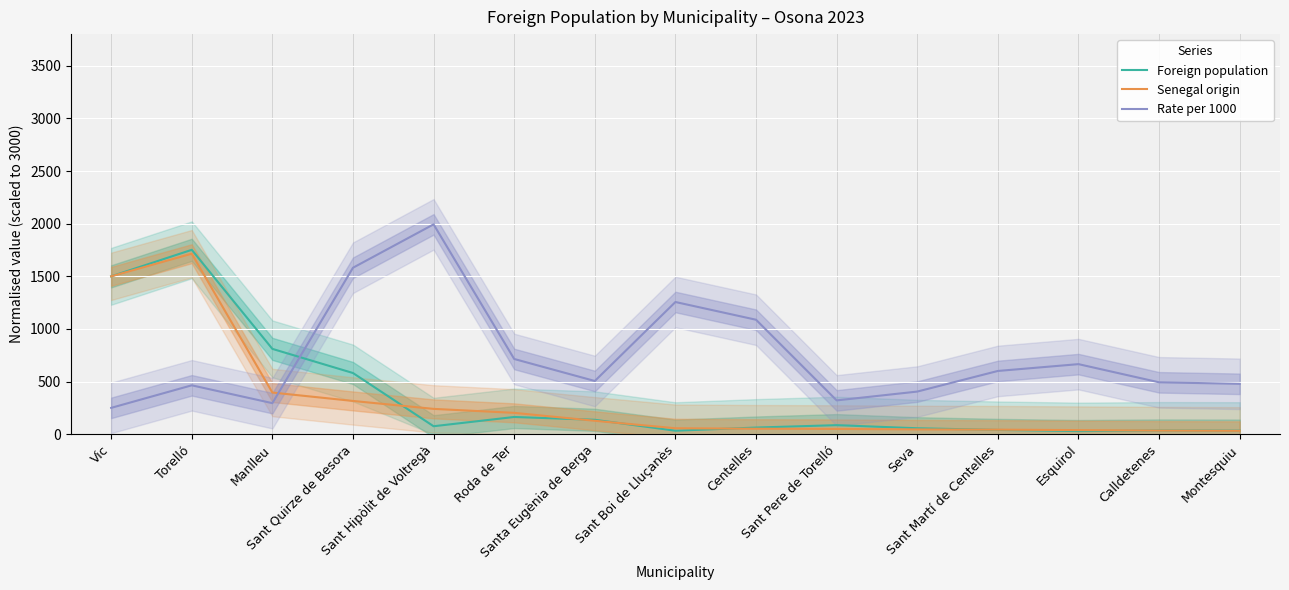

Count the number of data series in this chart.

3